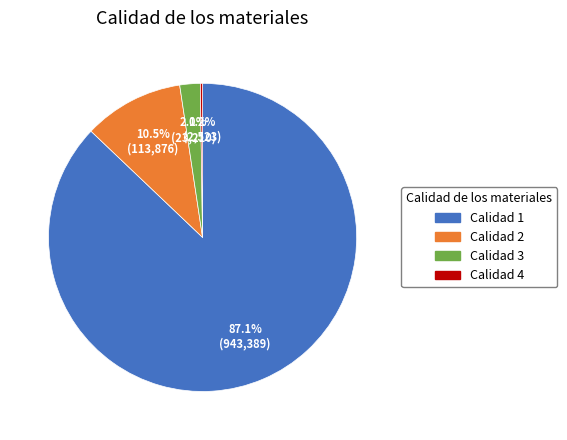

Which has a higher value, Calidad 3 or Calidad 1?

Calidad 1